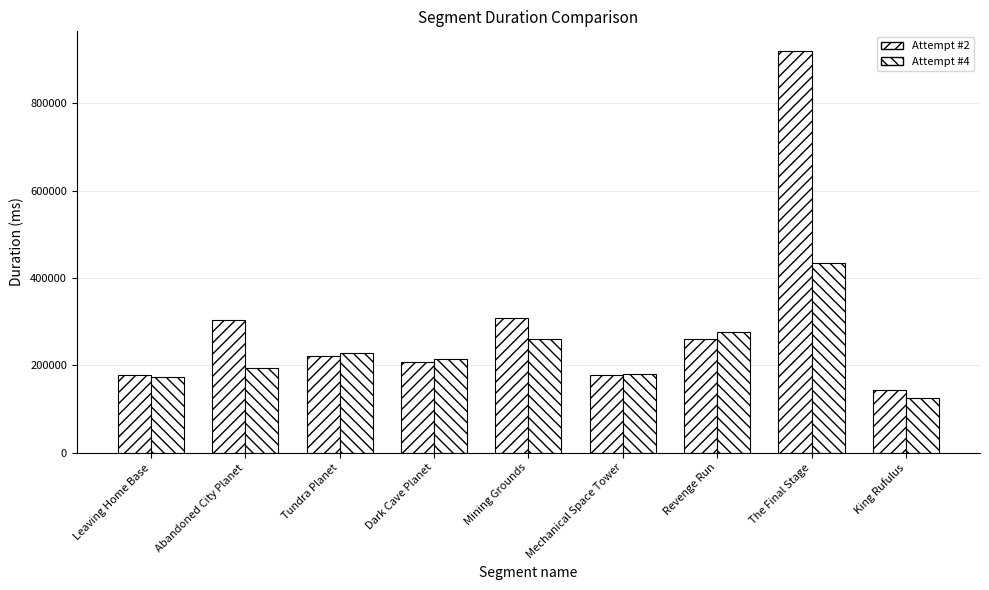

Is it true that Attempt #4 equals 215573 at Dark Cave Planet?

True